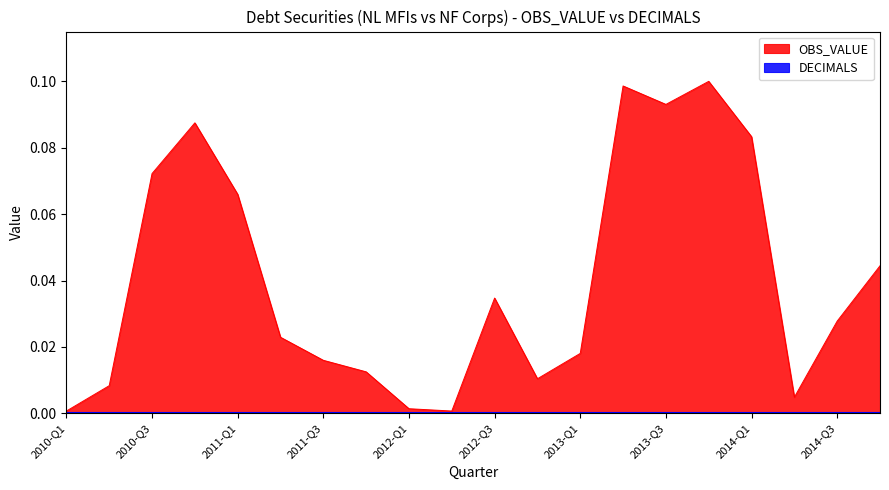

Rank the categories by value from lowest to highest.

2010-Q1, 2012-Q2, 2012-Q1, 2014-Q2, 2010-Q2, 2012-Q4, 2011-Q4, 2011-Q3, 2013-Q1, 2011-Q2, 2014-Q3, 2012-Q3, 2014-Q4, 2011-Q1, 2010-Q3, 2014-Q1, 2010-Q4, 2013-Q3, 2013-Q2, 2013-Q4